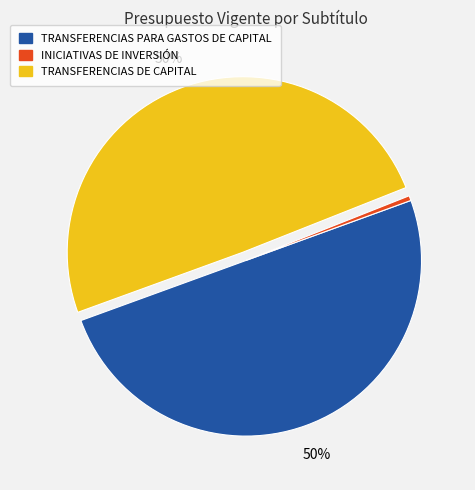

Do TRANSFERENCIAS DE CAPITAL and TRANSFERENCIAS PARA GASTOS DE CAPITAL together represent more than half of the pie?

Yes